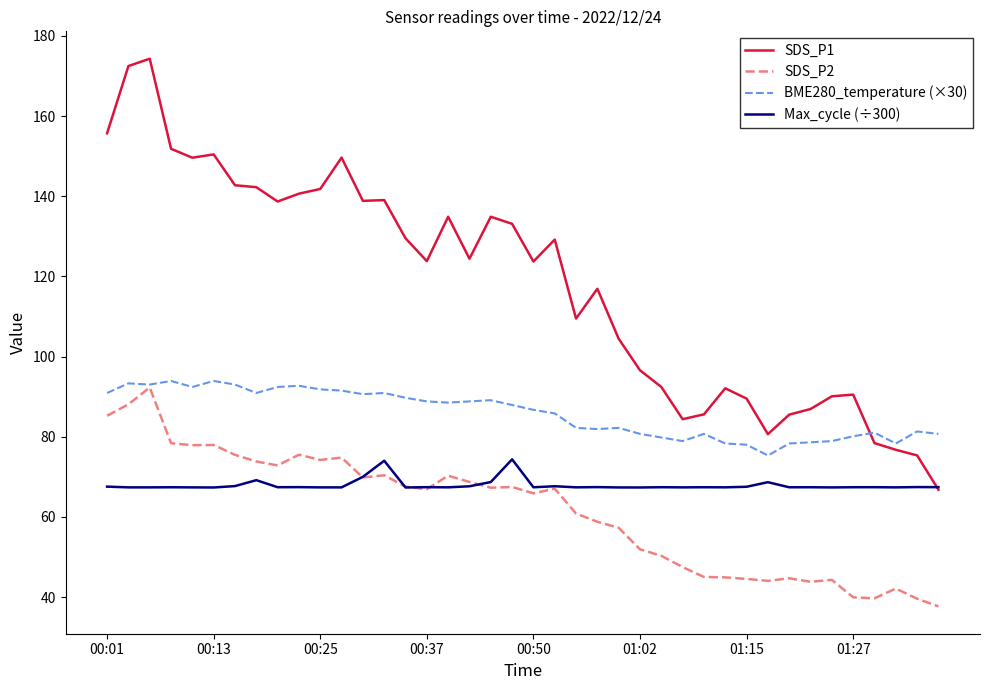

Which series has the largest total across all categories?

SDS_P1